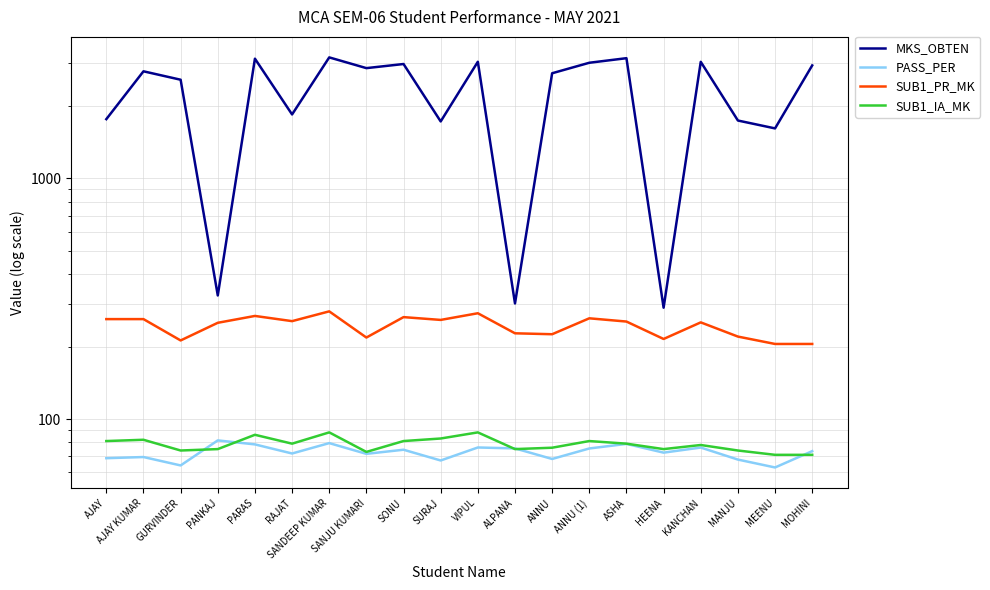

What is the total value across all series at SANDEEP KUMAR?

3624.4